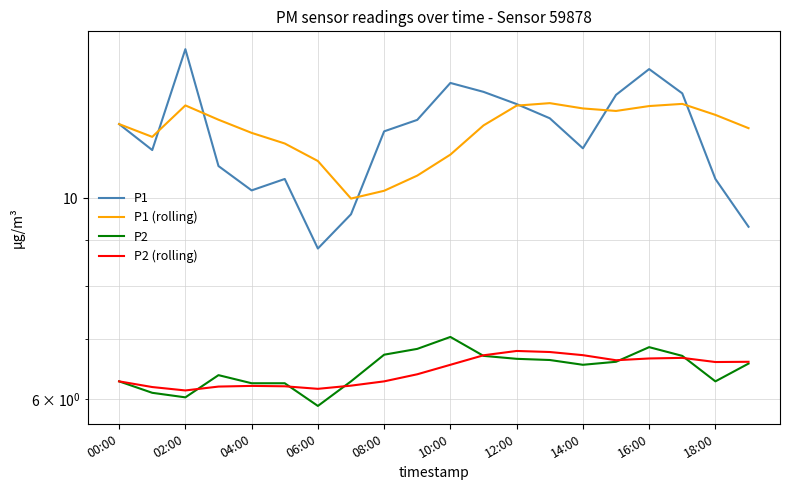

At 19, list the series in order from smallest to largest.

P2, P2 (rolling), P1, P1 (rolling)